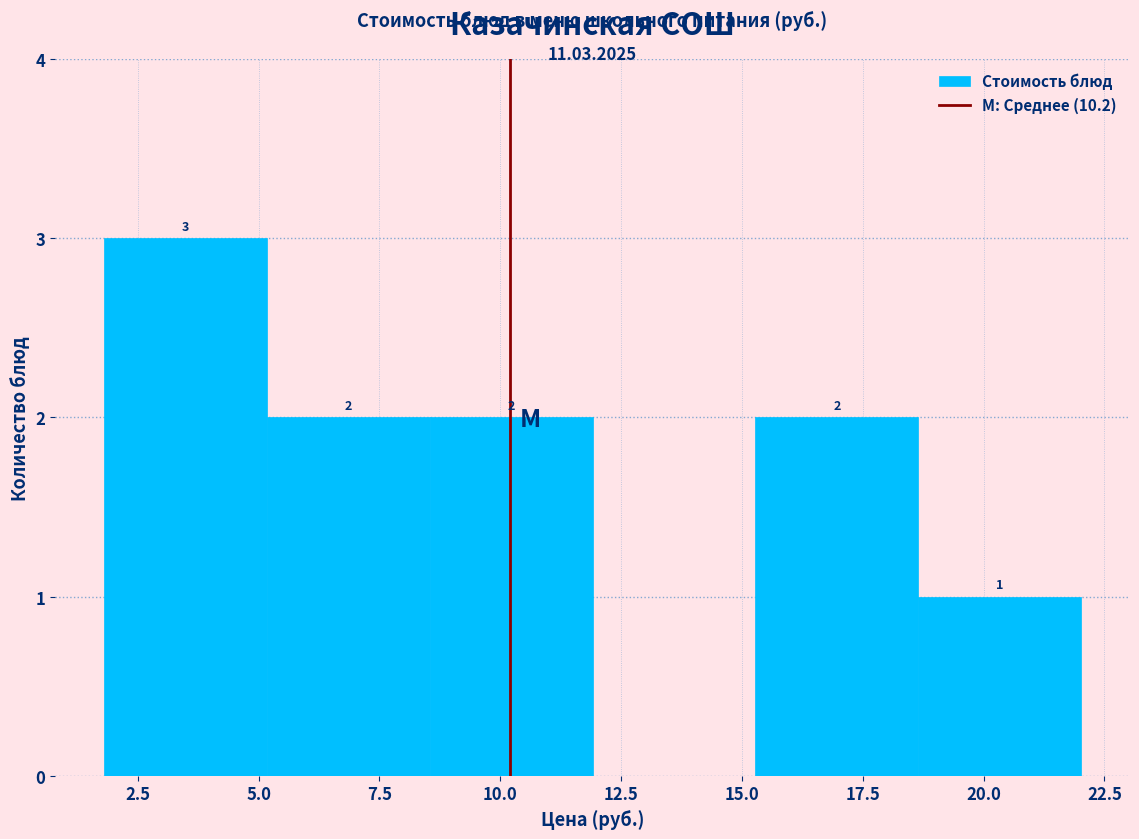

Which range on the x-axis has the tallest bar?

2.0 to 5.0